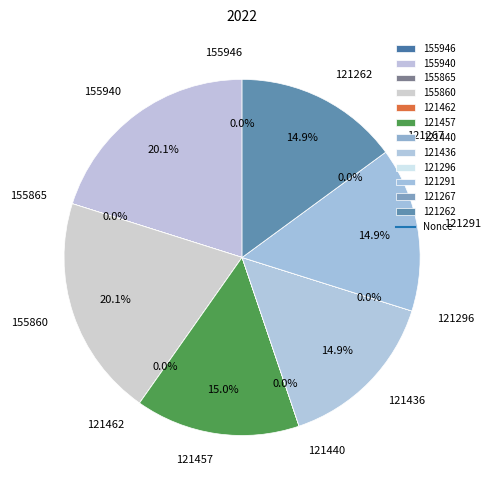

Count the number of slices in the pie.

12